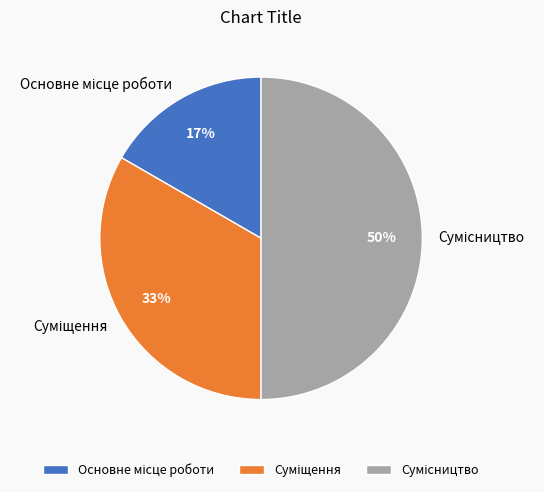

To the nearest percent, what is the difference between the largest and smallest slice percentages?

33%